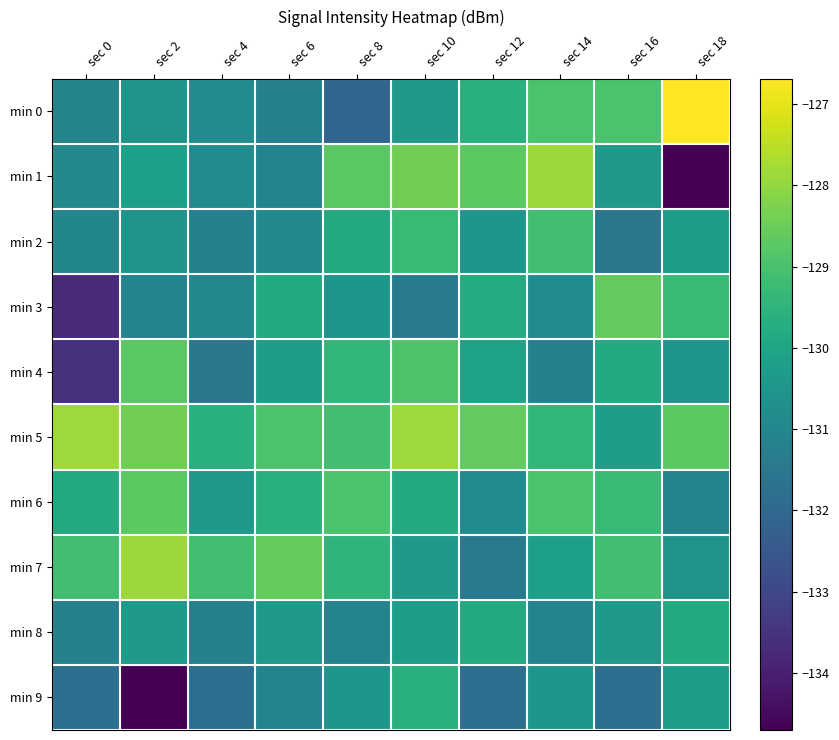

At which label does min 2 first exceed -130?

sec 8